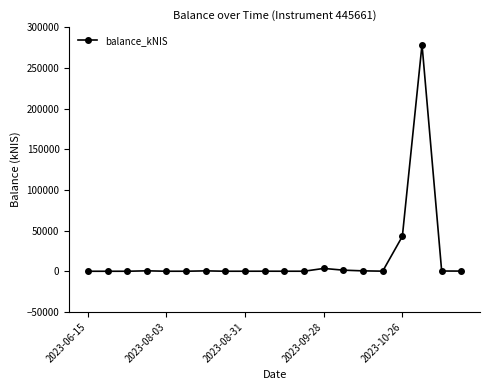

What is the difference between the maximum and minimum values?

278575.0